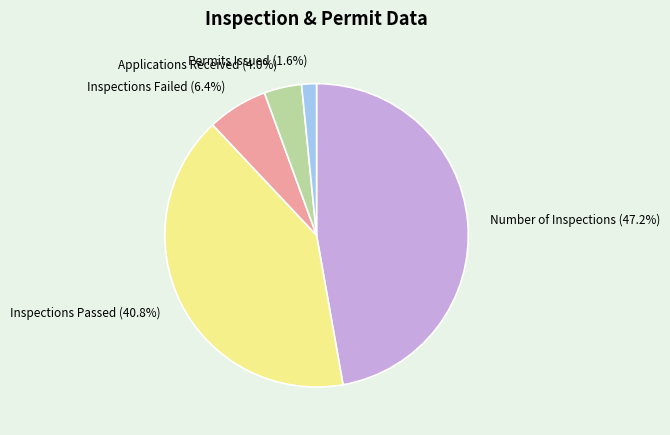

Count the number of slices in the pie.

5